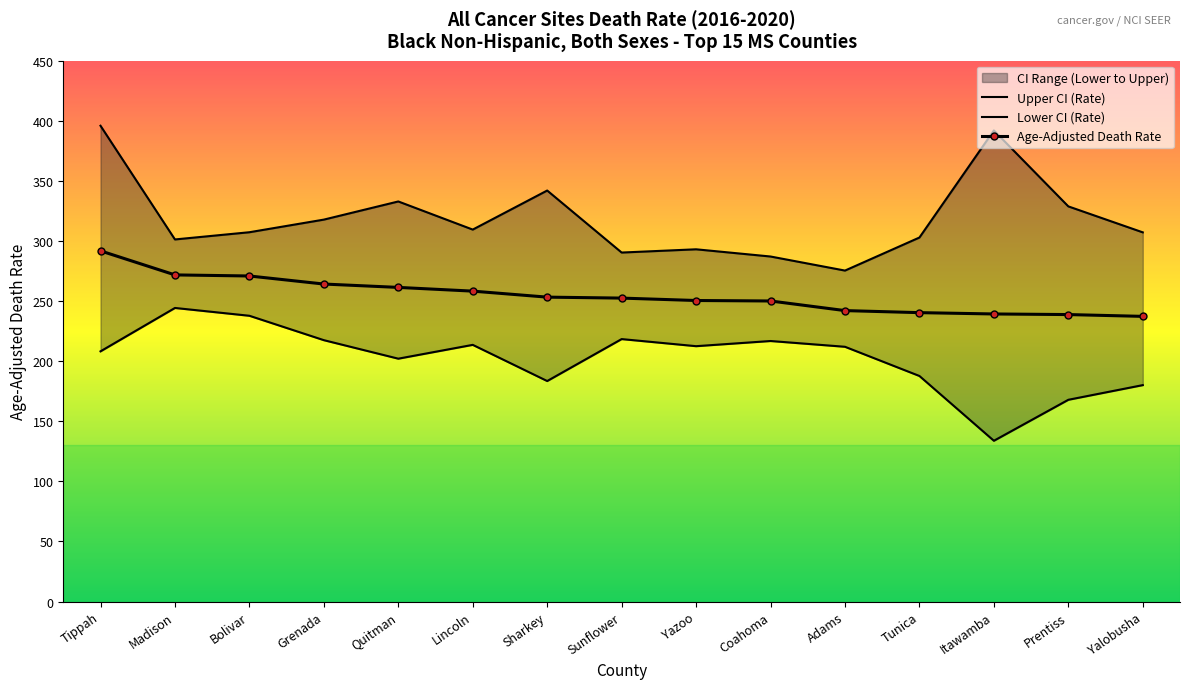

Is it true that Lower CI (Rate) equals 133.8 at Itawamba?

True